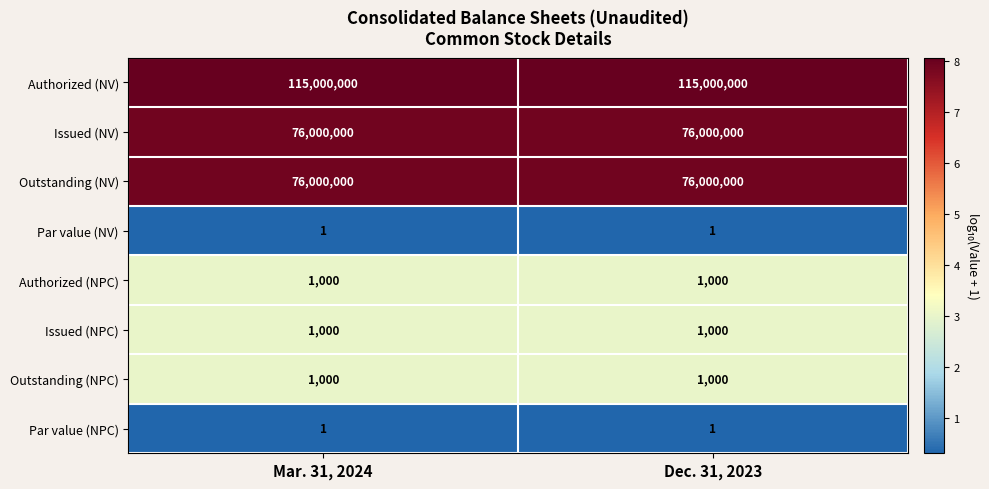

Is it true that Issued (NV) equals 76000000 at Mar. 31, 2024?

True